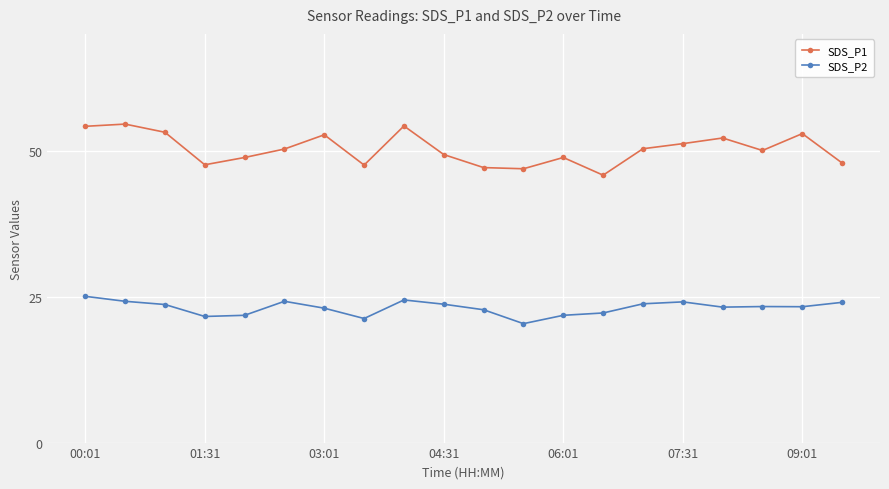

True or false: SDS_P1 and SDS_P2 intersect in this chart.

False